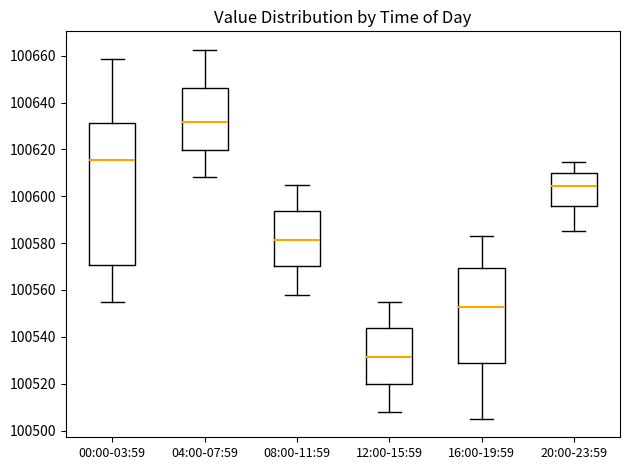

Reading left to right, read every box against the y-axis: the position of its median line, the range the box covers, and the ends of its whiskers. The values are not printed on the chart, so give them approximately, as read against the axis.

00:00-03:59: median 100616, box 100570 to 100632, whiskers 100554 to 100658
04:00-07:59: median 100632, box 100620 to 100646, whiskers 100608 to 100662
08:00-11:59: median 100582, box 100570 to 100594, whiskers 100558 to 100606
12:00-15:59: median 100532, box 100520 to 100544, whiskers 100508 to 100556
16:00-19:59: median 100552, box 100528 to 100570, whiskers 100506 to 100584
20:00-23:59: median 100604, box 100596 to 100610, whiskers 100586 to 100614